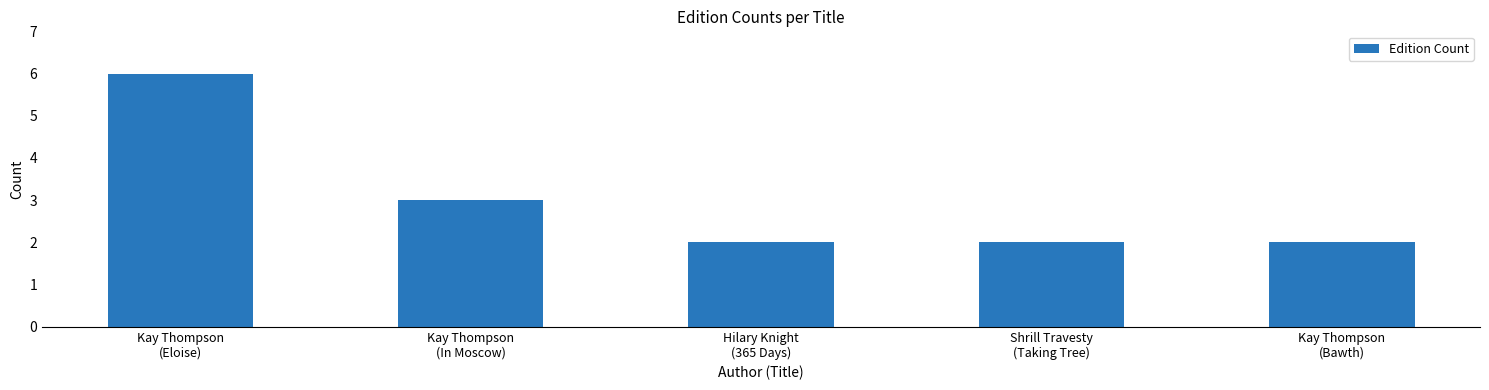

What is the difference between the maximum and second lowest values?

4